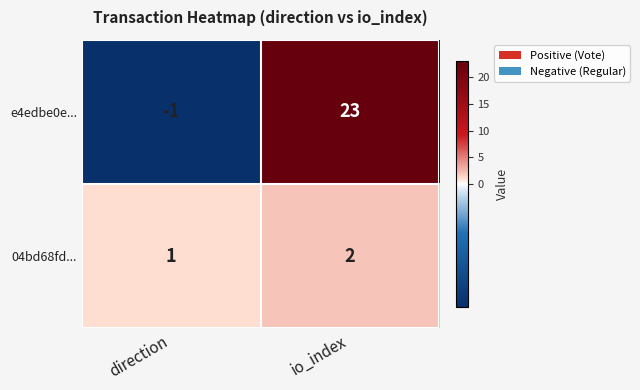

The e4edbe0e... series shows -2 at direction. True or false?

False